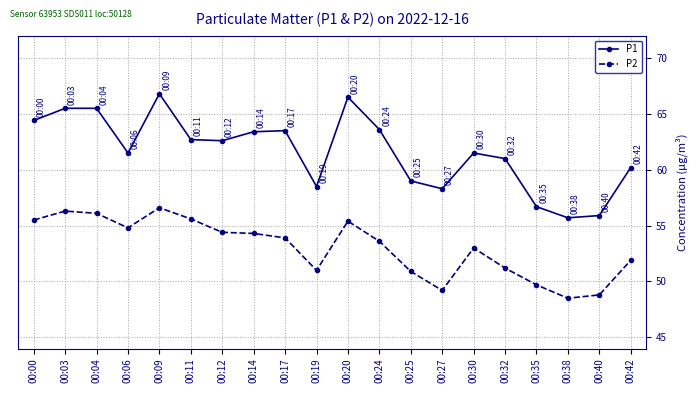

Is this an area chart (filled region under the line)?

No